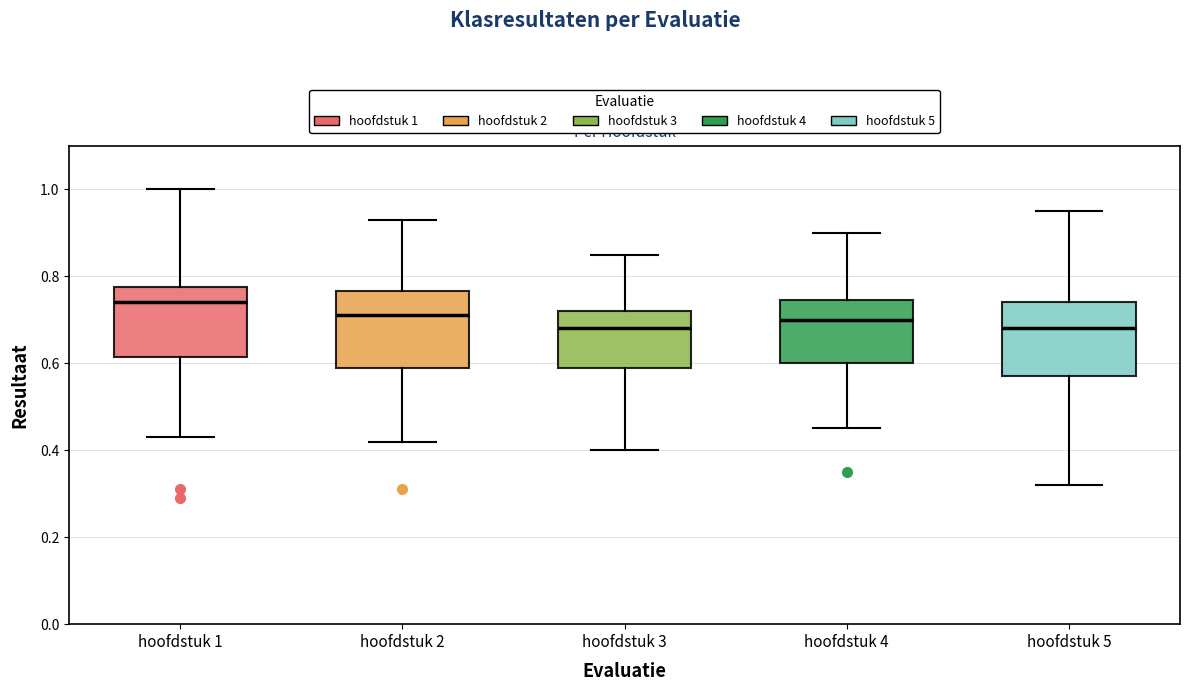

Reading left to right, transcribe this box plot: for each box, give where its median line is, the range the box spans, and where its two whiskers end, as read against the y-axis. The values are not printed on the chart, so give them approximately, as read against the axis.

hoofdstuk 1: median 0.74, box 0.62 to 0.78, whiskers 0.44 to 1.00
hoofdstuk 2: median 0.72, box 0.60 to 0.76, whiskers 0.42 to 0.94
hoofdstuk 3: median 0.68, box 0.60 to 0.72, whiskers 0.40 to 0.86
hoofdstuk 4: median 0.70, box 0.60 to 0.74, whiskers 0.46 to 0.90
hoofdstuk 5: median 0.68, box 0.58 to 0.74, whiskers 0.32 to 0.96